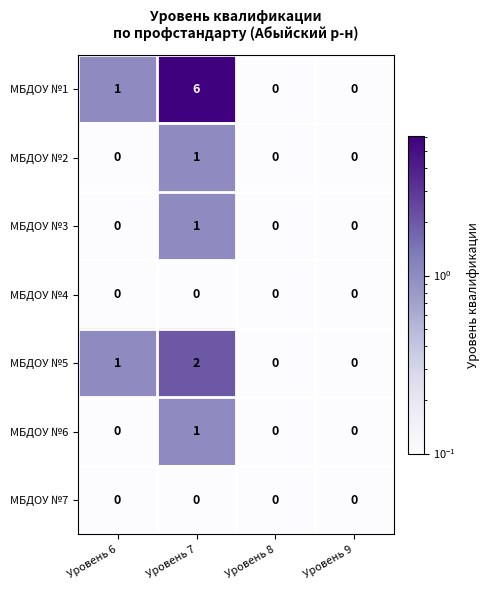

The МБДОУ №5 series shows 0 at Уровень 8. True or false?

True